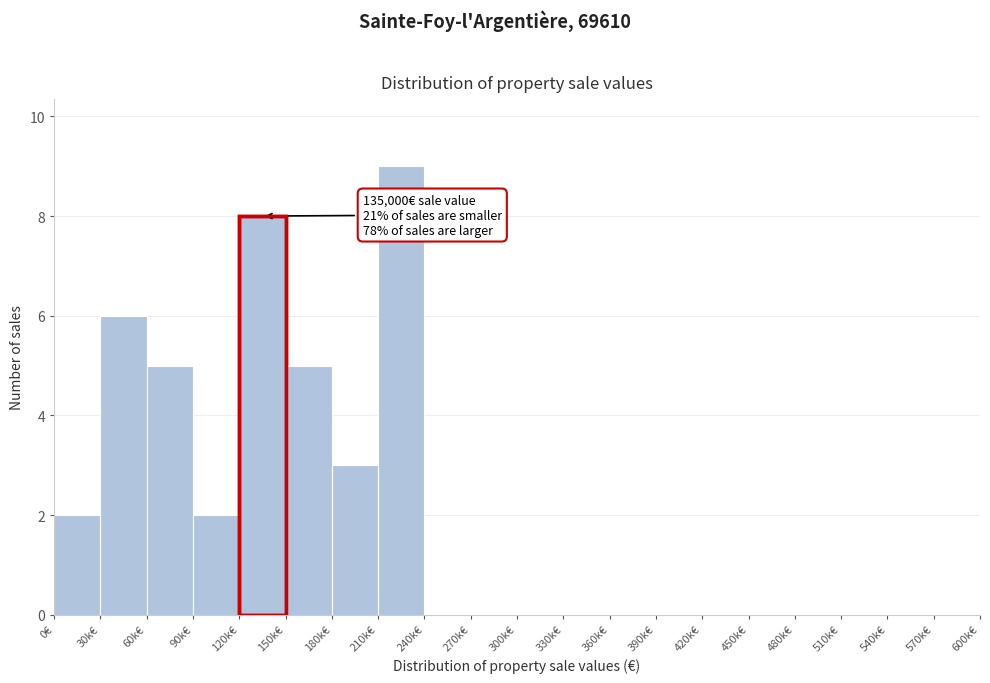

Reading right to left, what are all the values shown in this chart?

570k€=0	540k€=0	510k€=0	480k€=0	450k€=0	420k€=0	390k€=0	360k€=0	330k€=0	300k€=0	270k€=0	240k€=0	210k€=9	180k€=3	150k€=5	120k€=8	90k€=2	60k€=5	30k€=6	0€=2